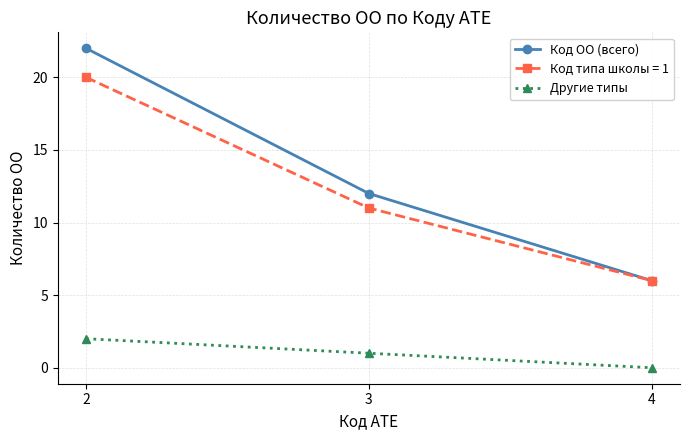

What is the value of the Код ОО (всего) point at the 2nd from the left?

12